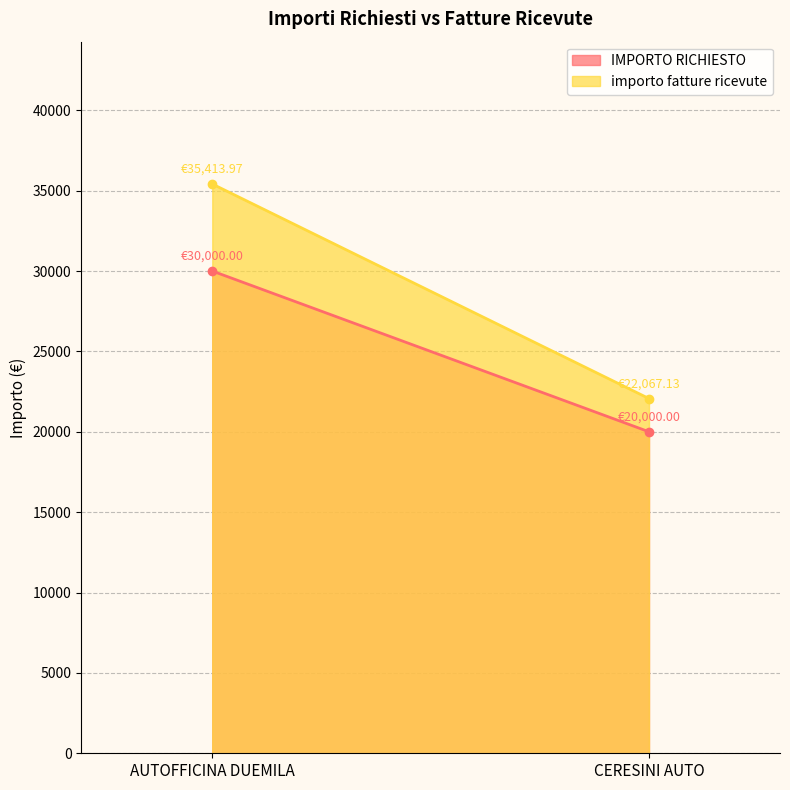

What is the difference between the maximum and minimum values in the IMPORTO RICHIESTO series?

10000.0